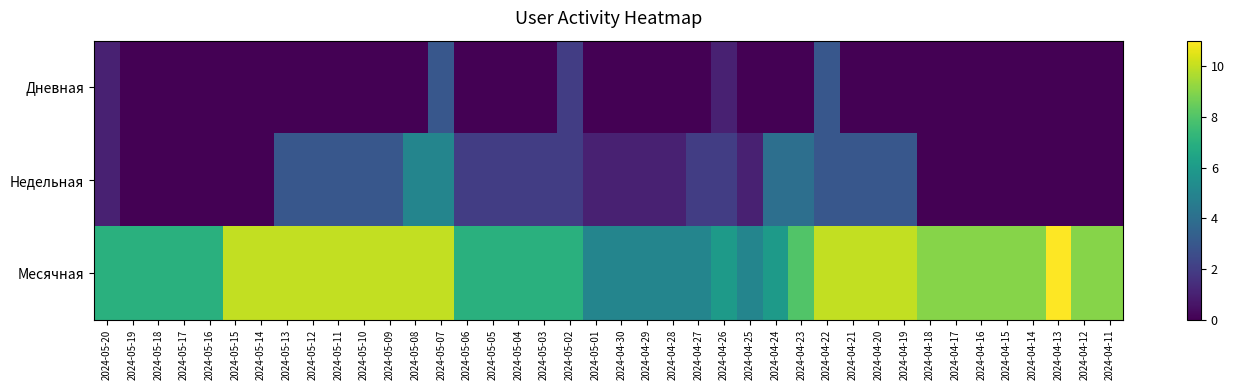

Count the number of categories in the chart.

40